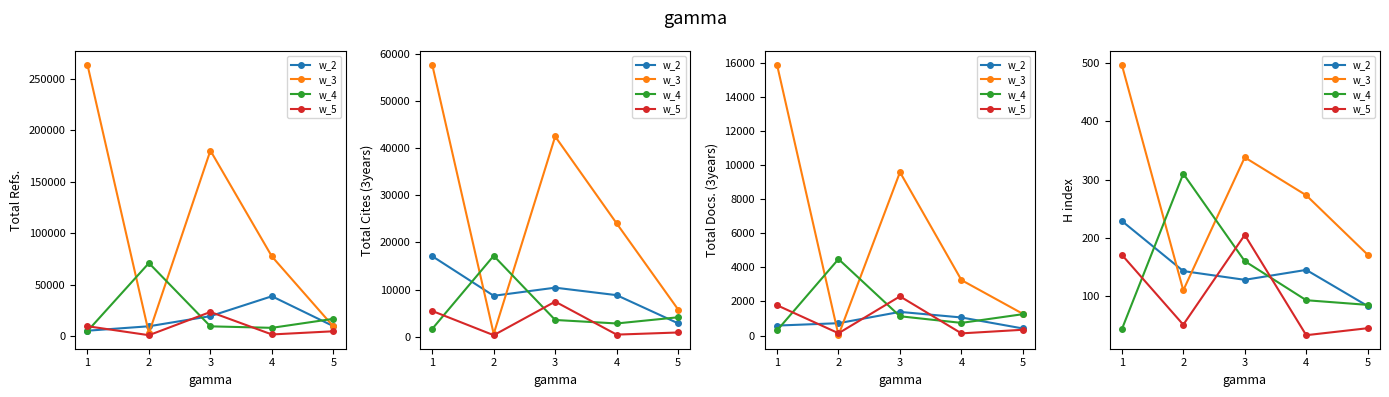

What is the value of the w_4 point at the 5th from the left?

85